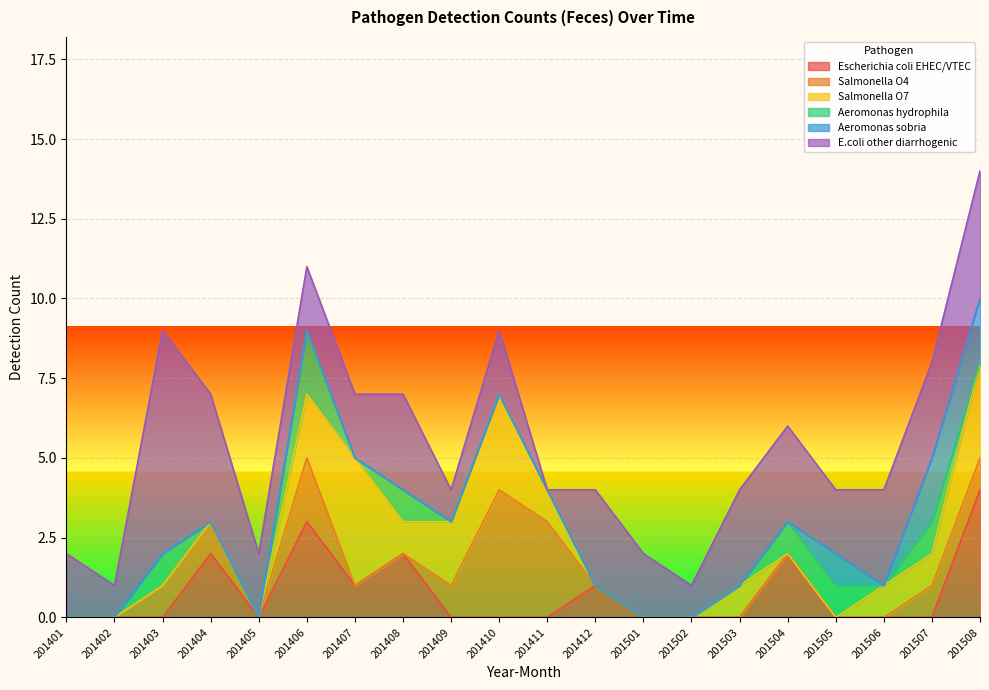

At which category is the sum across all series the highest?

201508